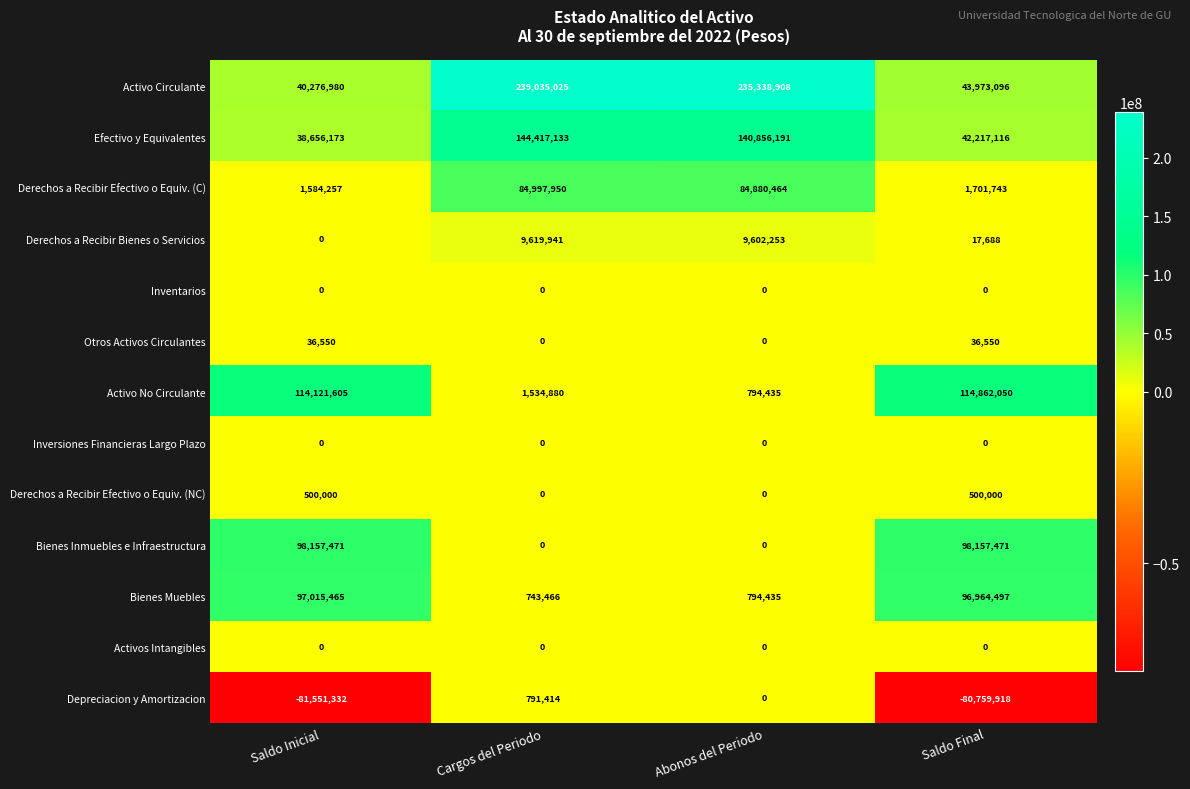

How many values in Depreciacion y Amortizacion are below zero?

2